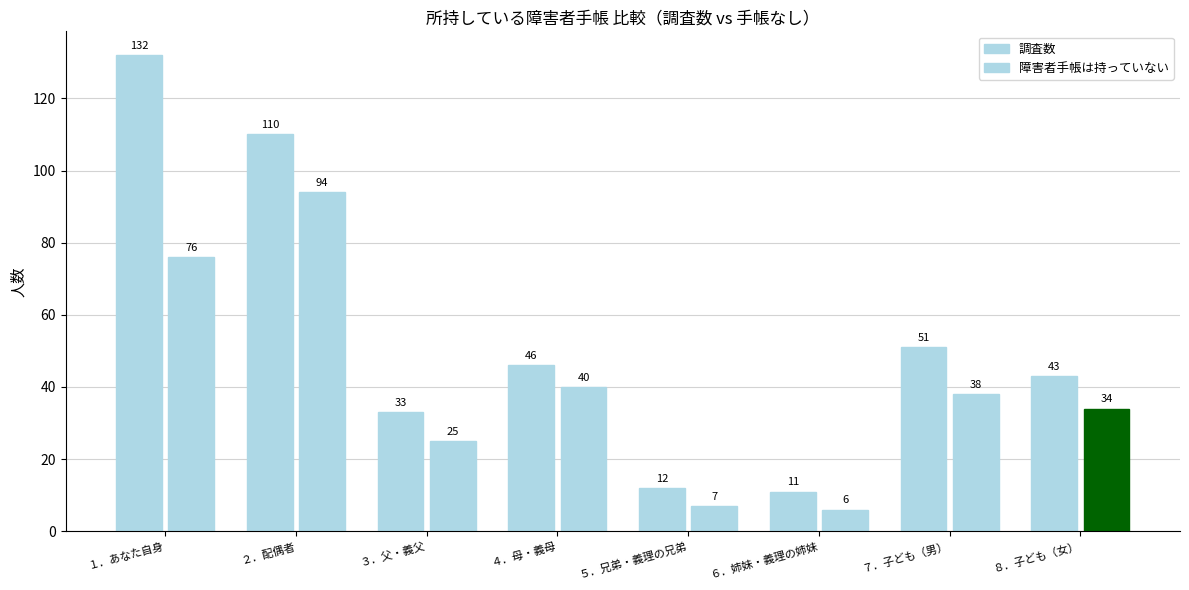

The value of 調査数 at ３．父・義父 is 56. True or false?

False